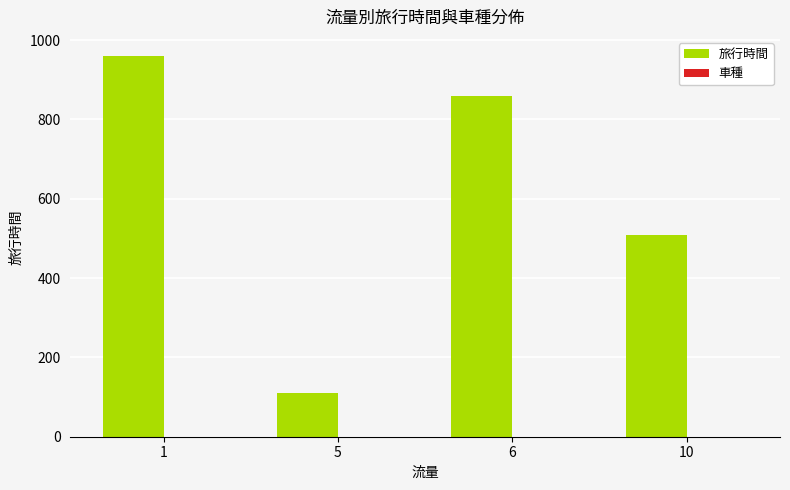

Are the bars horizontal?

No